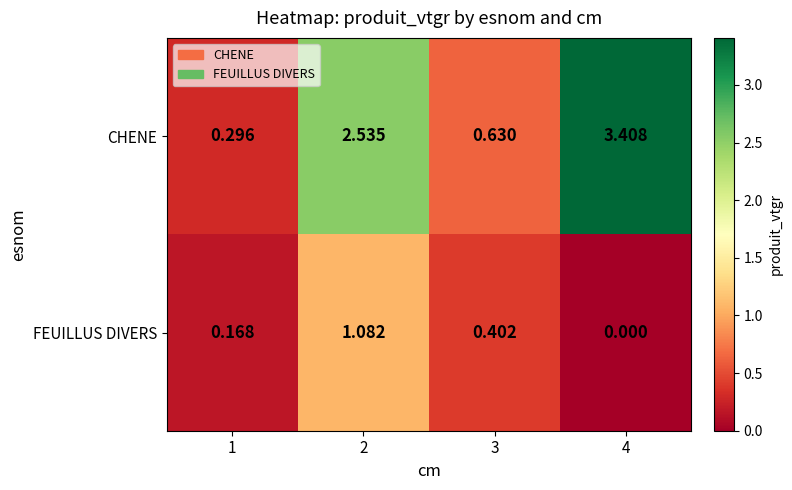

Is the value of FEUILLUS DIVERS at 3 greater than the value of CHENE at 2?

No